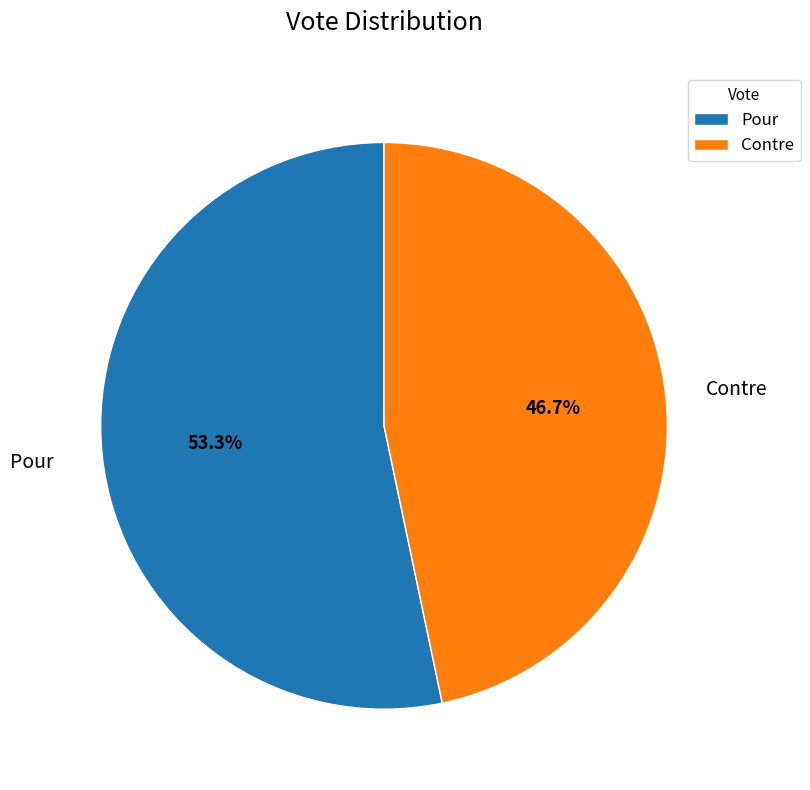

What percentage is the Pour slice, to the nearest percent?

53%